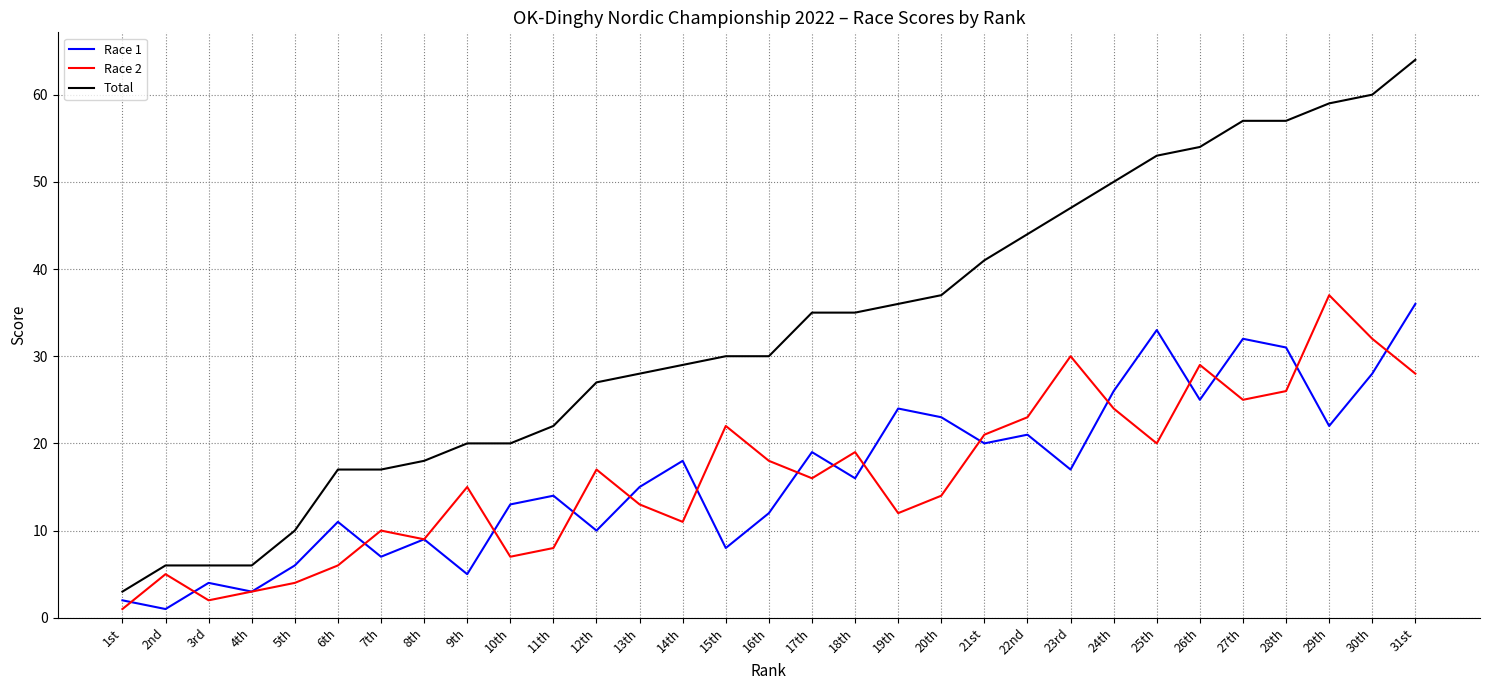

How many lines are shown in the chart?

3